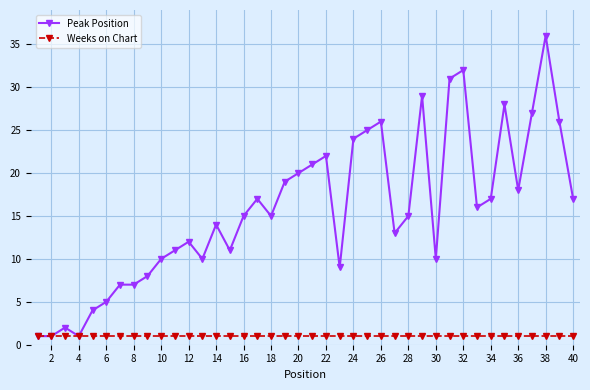

Is this an area chart (filled region under the line)?

No